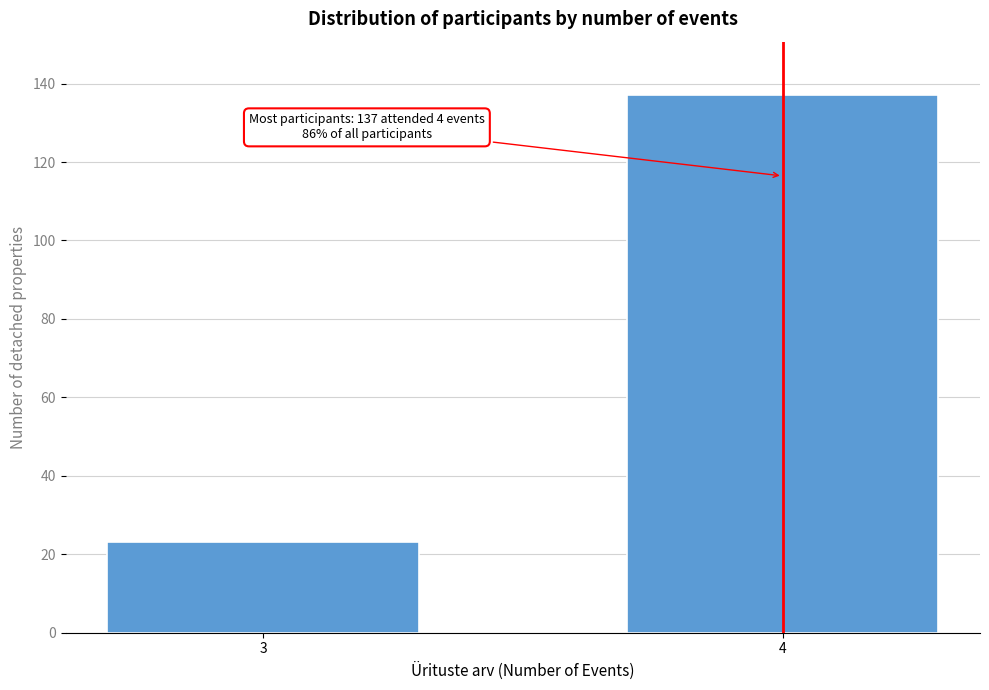

Reading left to right, what are all the values shown in this chart?

3=23	4=137